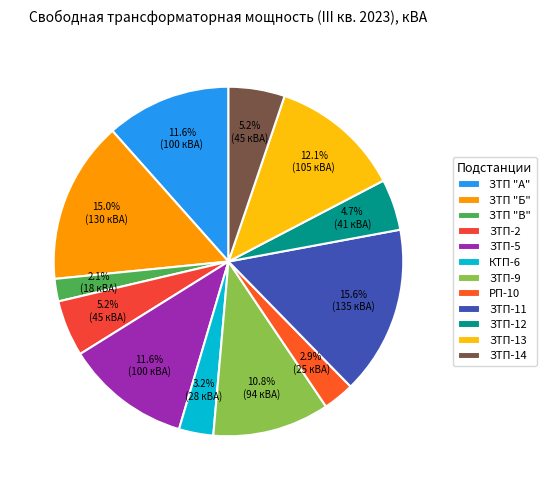

True or false: ЗТП-12 accounts for 5% of the total.

True